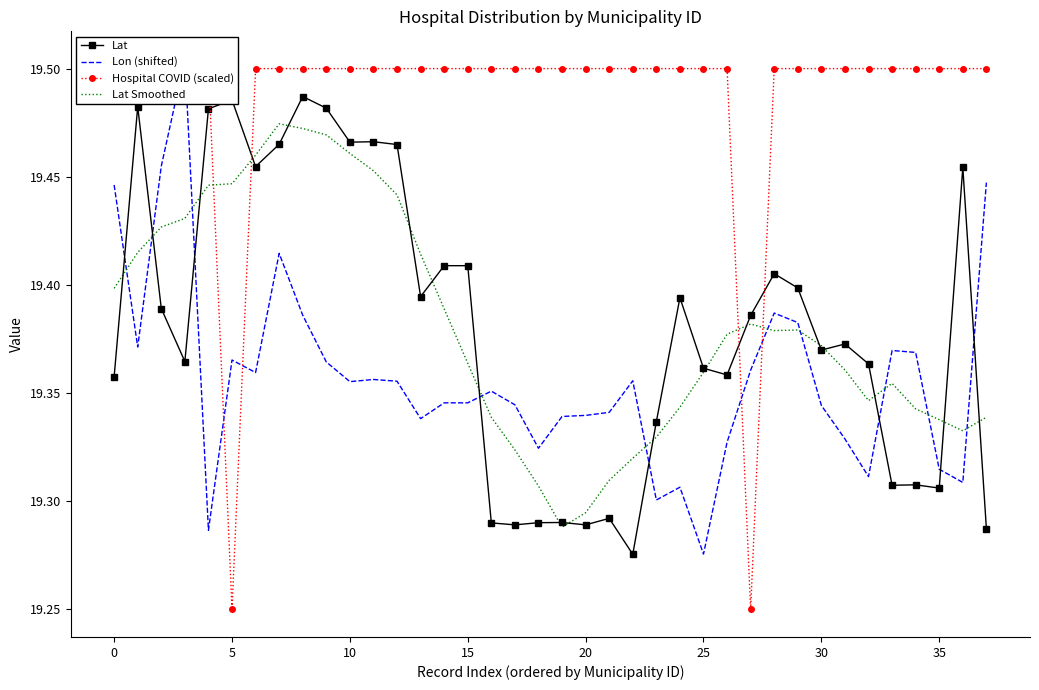

Between 31 and 15, which is larger?

15